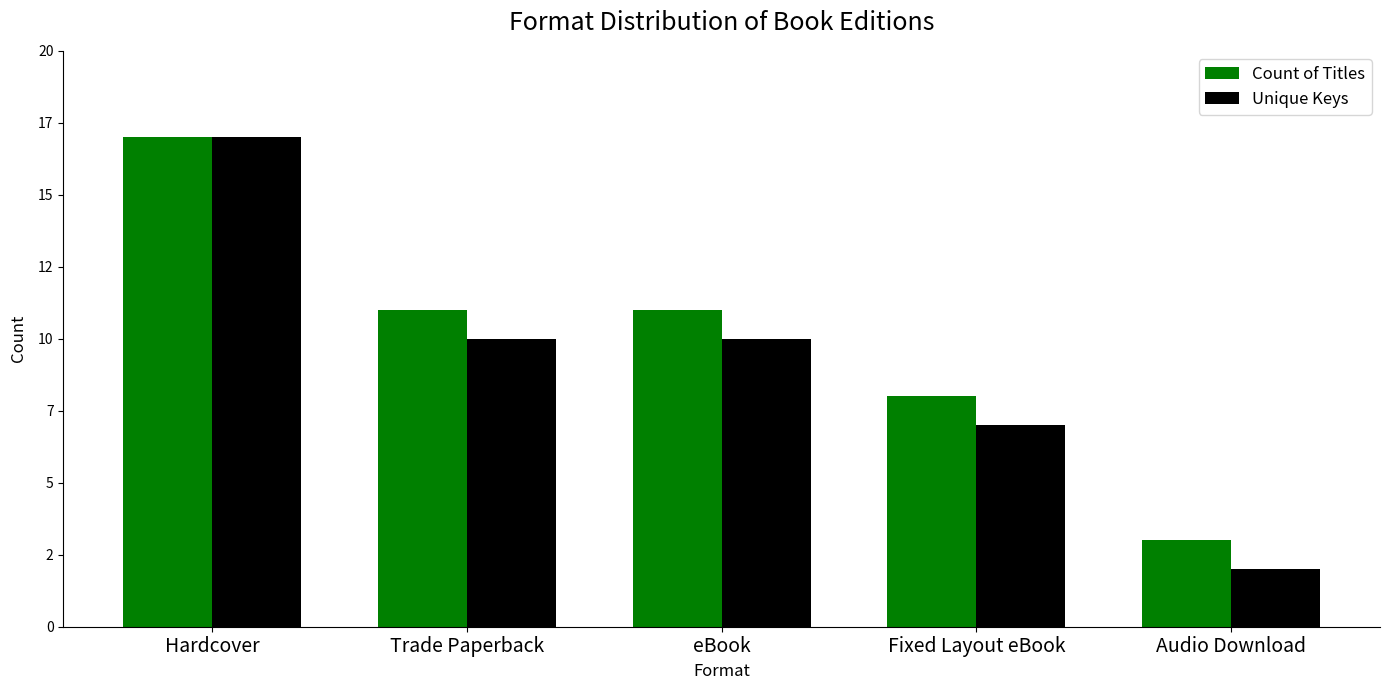

Reading left to right, extract all data points from this chart.

Count of Titles: 17	11	11	8	3
Unique Keys: 17	10	10	7	2